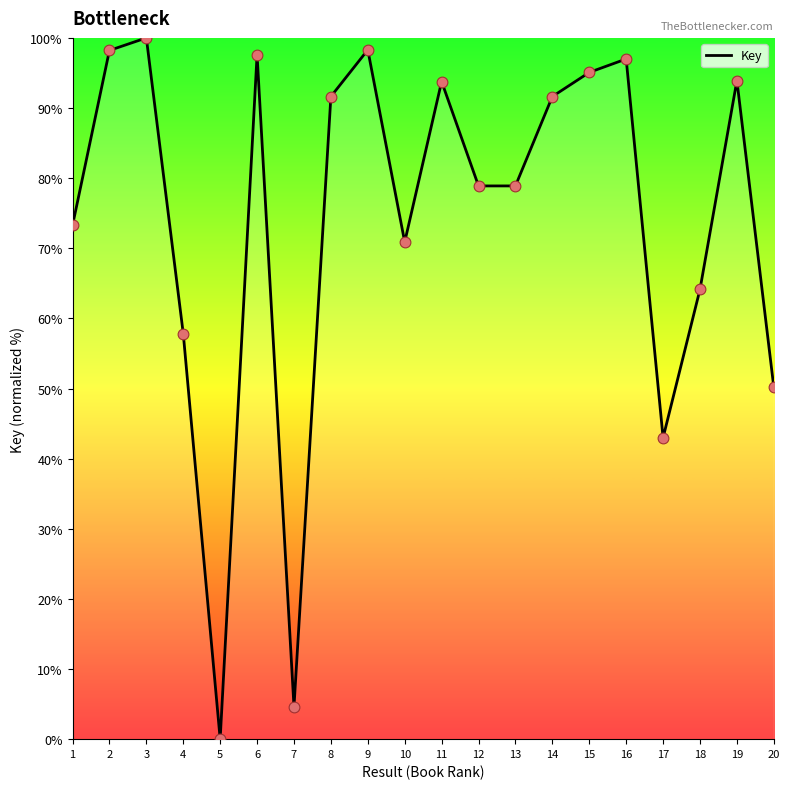

Which has a higher value, 2 or 12?

2